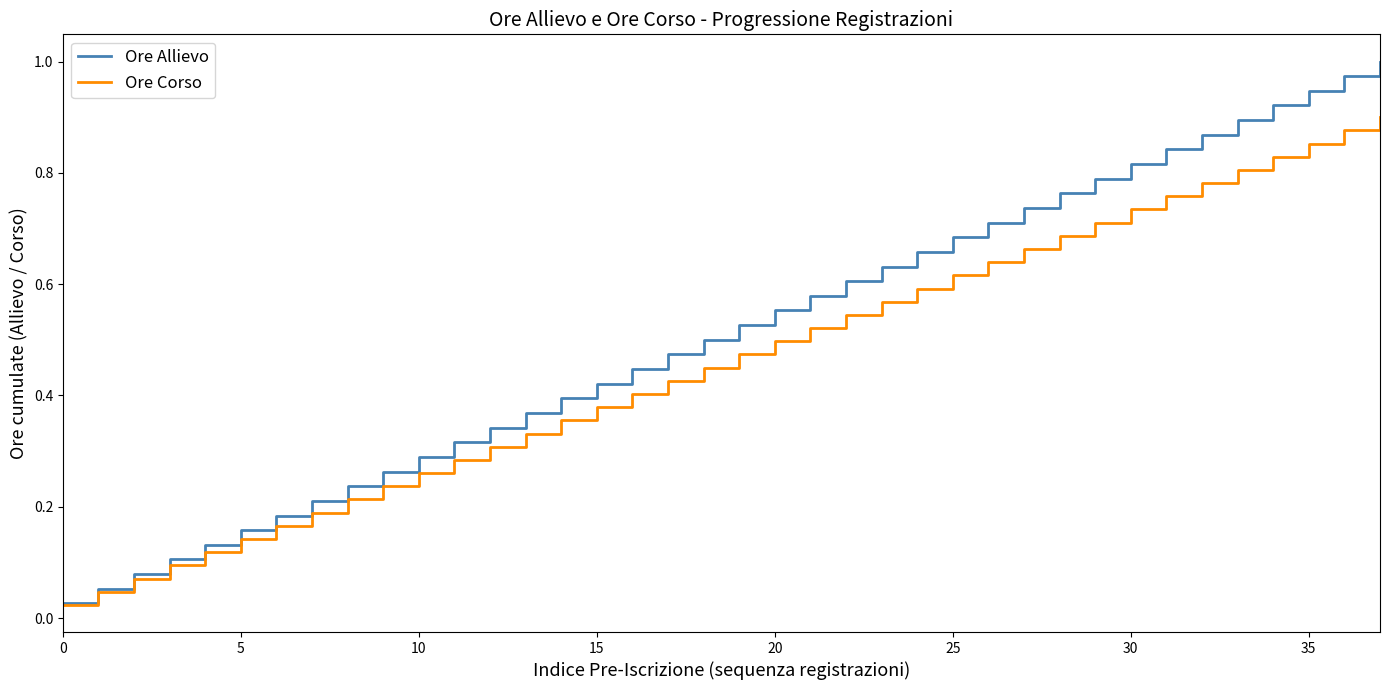

What are all the series names shown in the legend?

Ore Allievo, Ore Corso